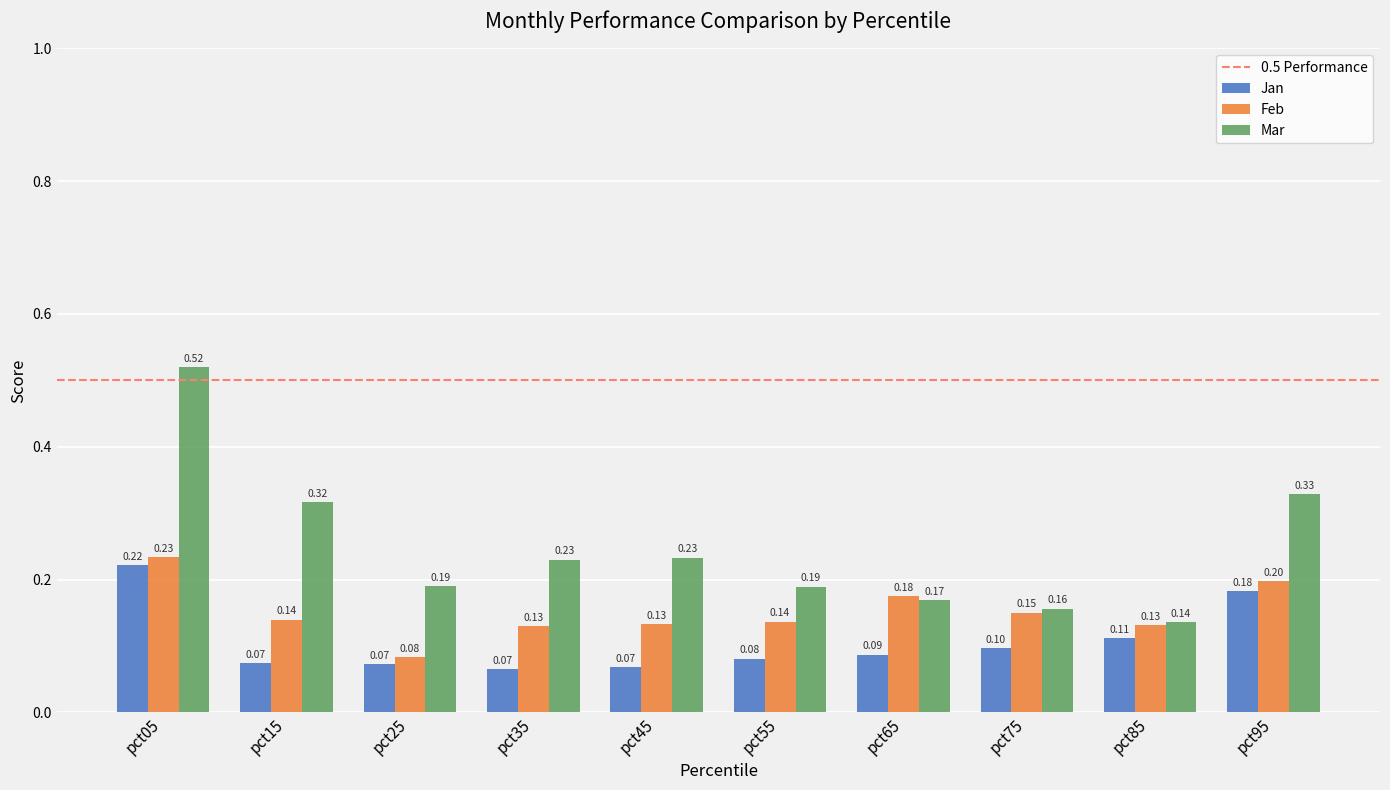

List the series in order of their overall mean, lowest first.

Jan, Feb, Mar